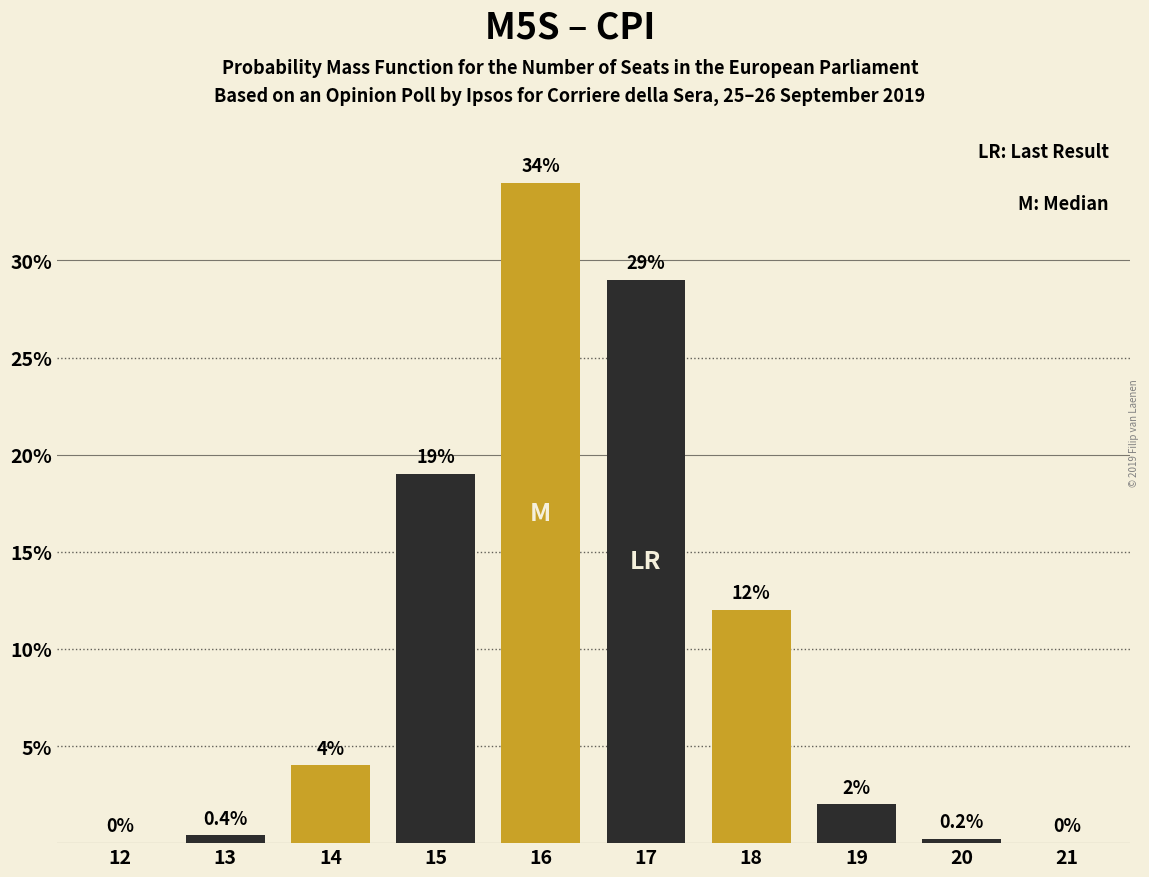

Reading left to right, transcribe all the data shown in this chart.

12=0.0	13=0.4	14=4.0	15=19.0	16=34.0	17=29.0	18=12.0	19=2.0	20=0.2	21=0.0